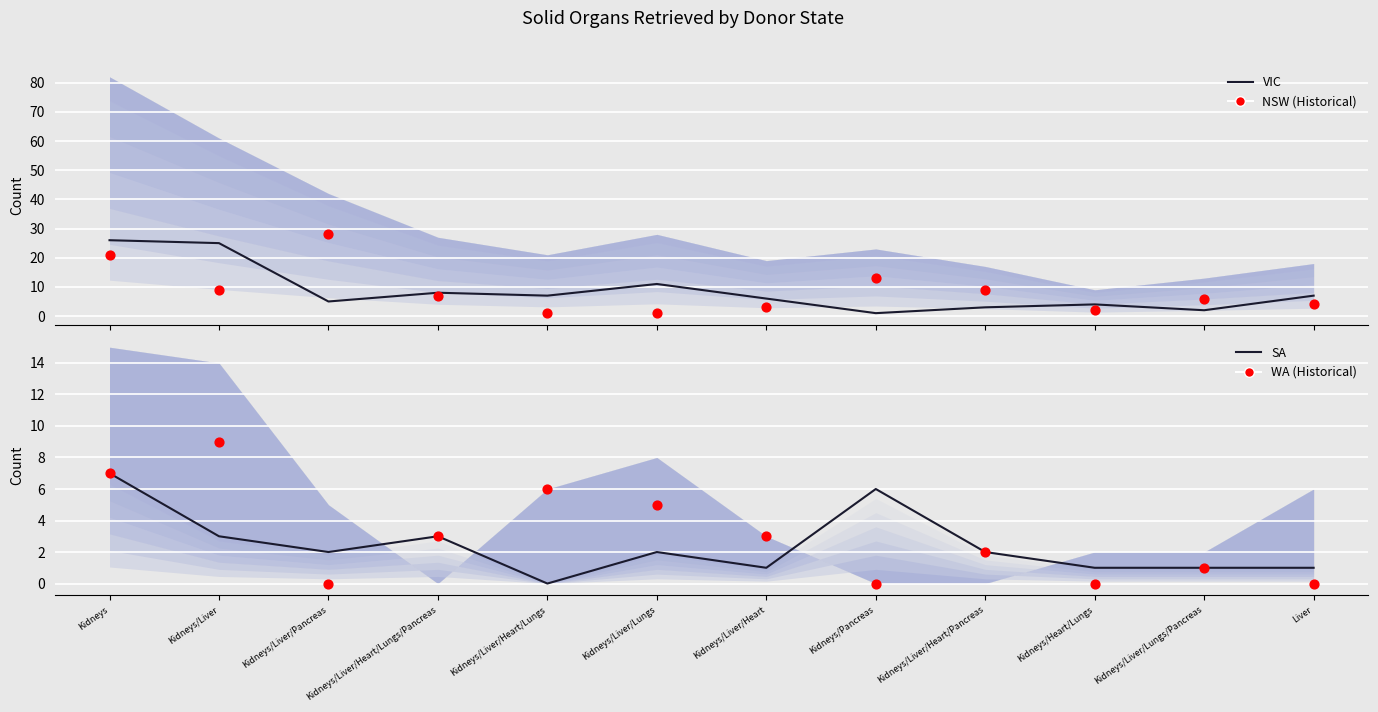

Is the value of NSW (Historical) at Kidneys/Liver/Heart greater than the value of VIC at Kidneys/Liver/Heart/Pancreas?

No